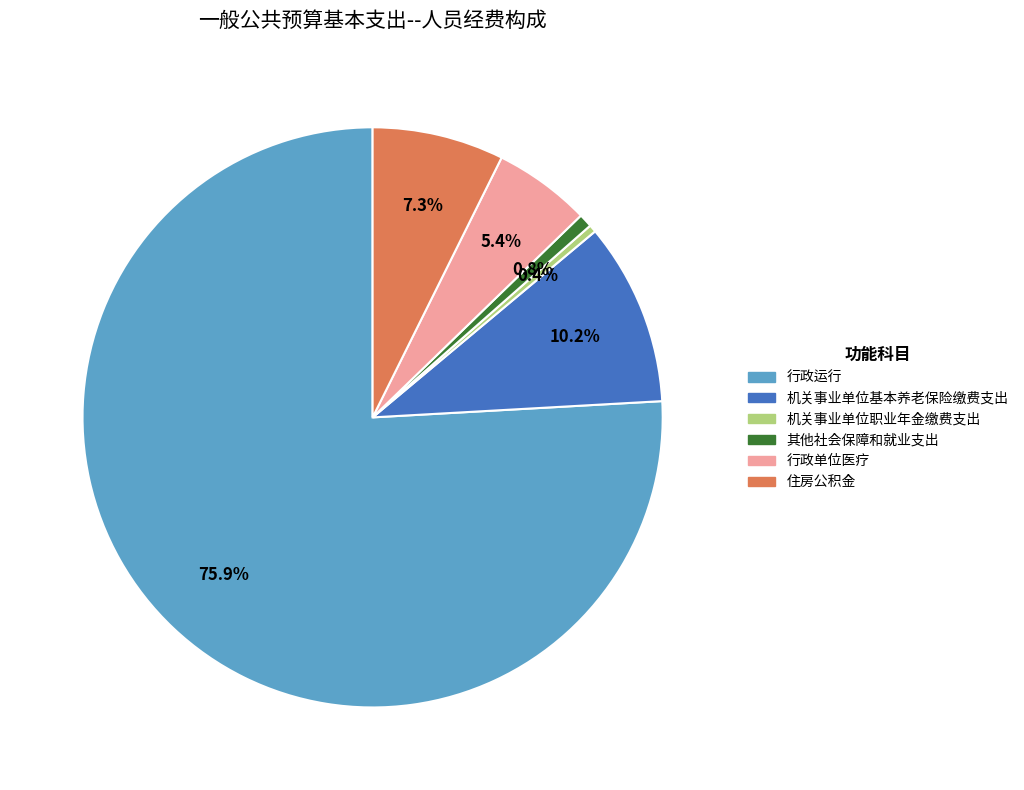

Does 行政运行 account for over 50% of the chart?

Yes